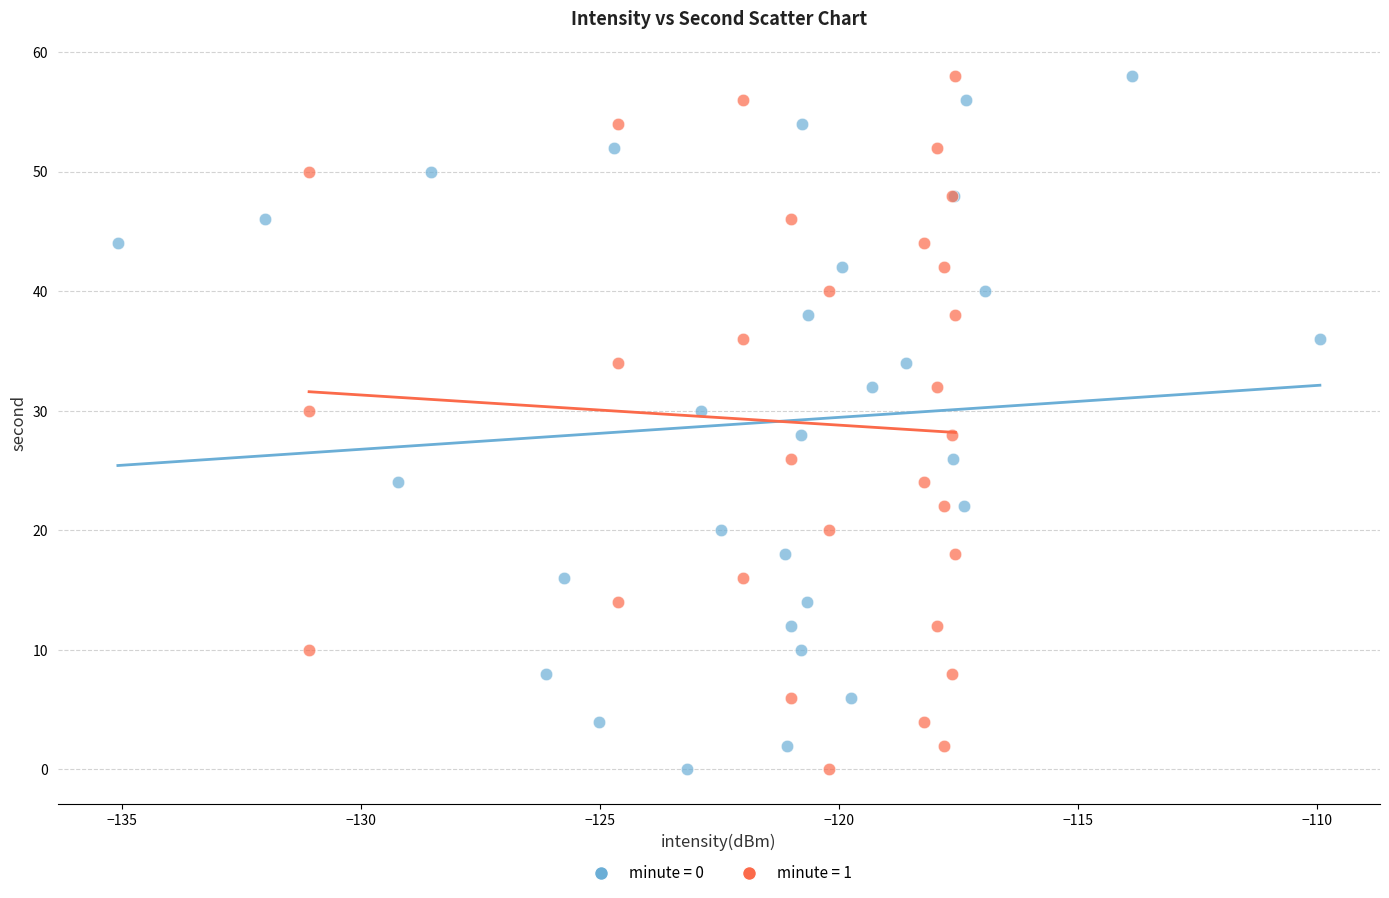

What are all the series names shown in the legend?

minute = 0, minute = 1